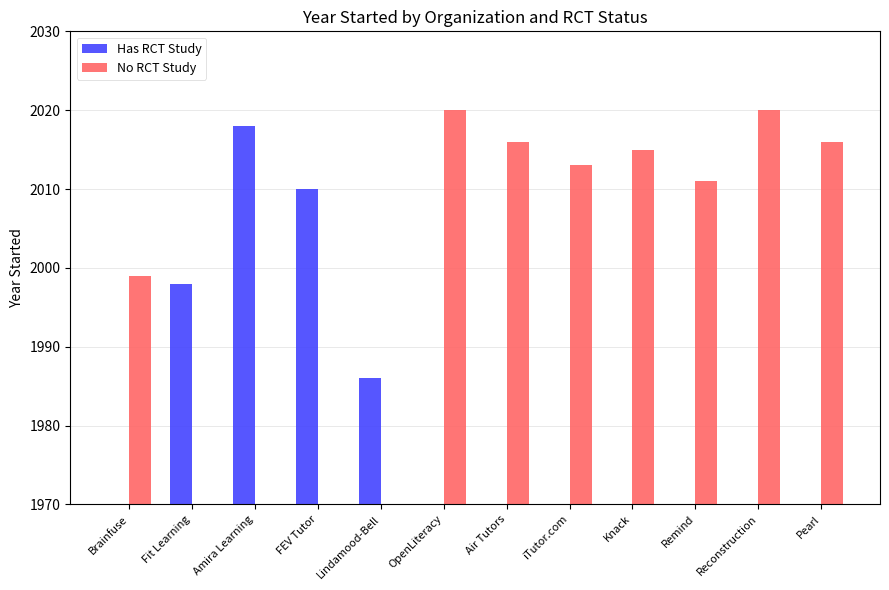

Reading right to left, what are all the values shown in this chart?

Has RCT Study: Pearl=0	Reconstruction=0	Remind=0	Knack=0	iTutor.com=0	Air Tutors=0	OpenLiteracy=0	Lindamood-Bell=1986	FEV Tutor=2010	Amira Learning=2018	Fit Learning=1998	Brainfuse=0
No RCT Study: Pearl=2016	Reconstruction=2020	Remind=2011	Knack=2015	iTutor.com=2013	Air Tutors=2016	OpenLiteracy=2020	Lindamood-Bell=0	FEV Tutor=0	Amira Learning=0	Fit Learning=0	Brainfuse=1999